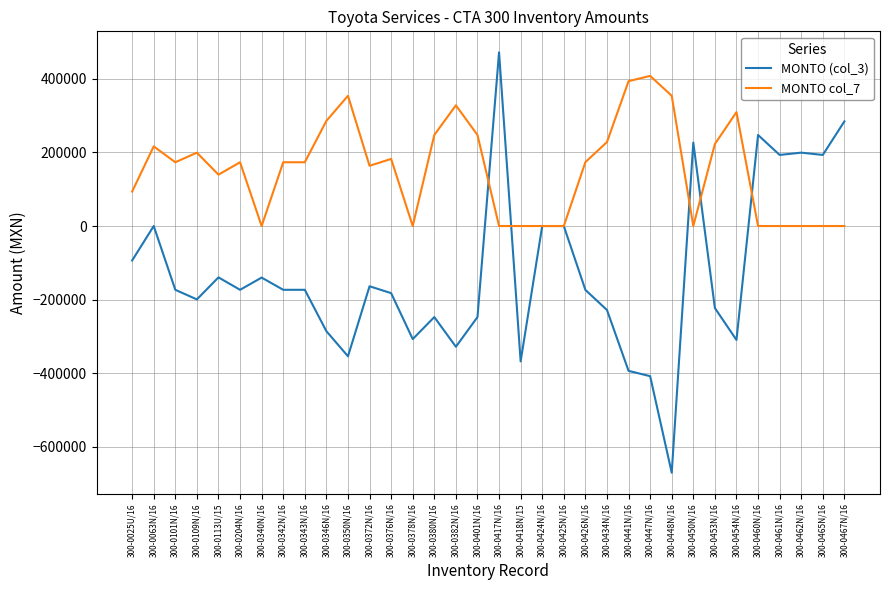

At which category is the sum across all series the highest?

300-0417N/16